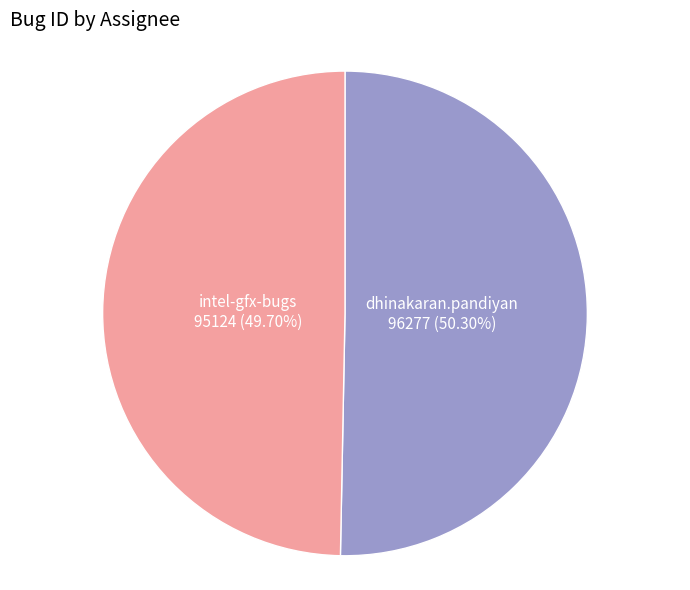

Is it true that intel-gfx-bugs is 41% of the pie?

False